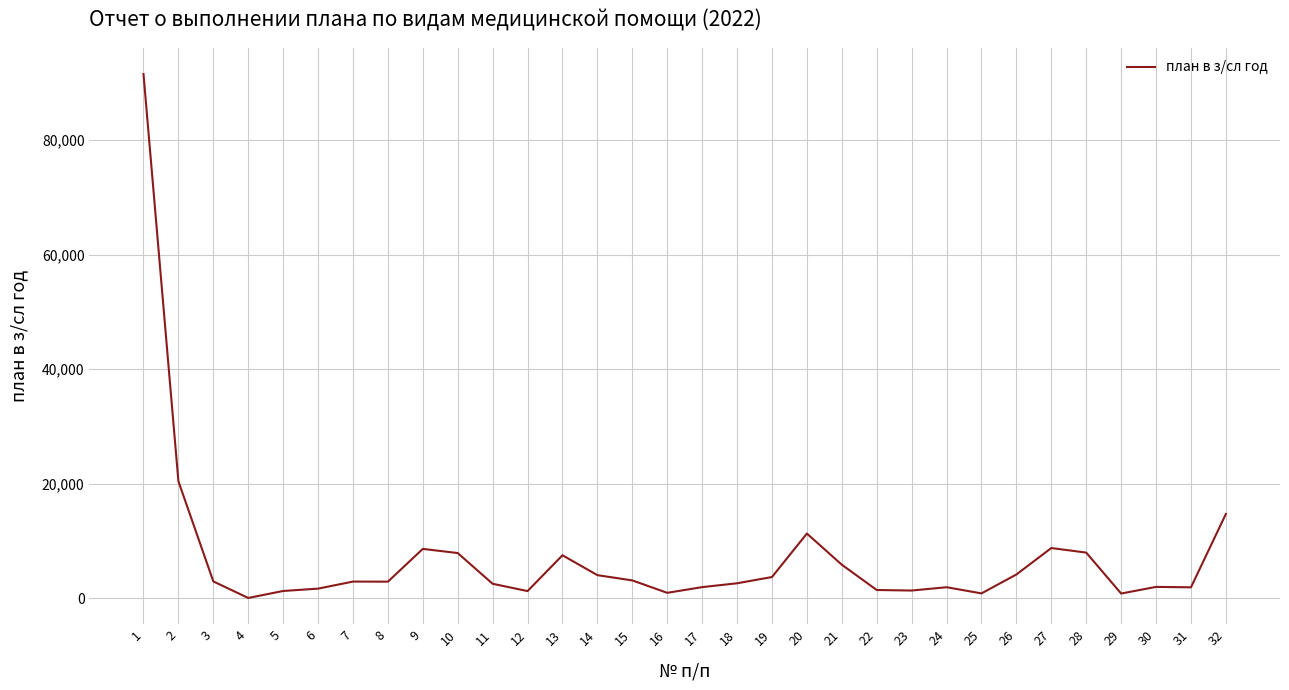

What is the maximum value shown in the chart?

91522